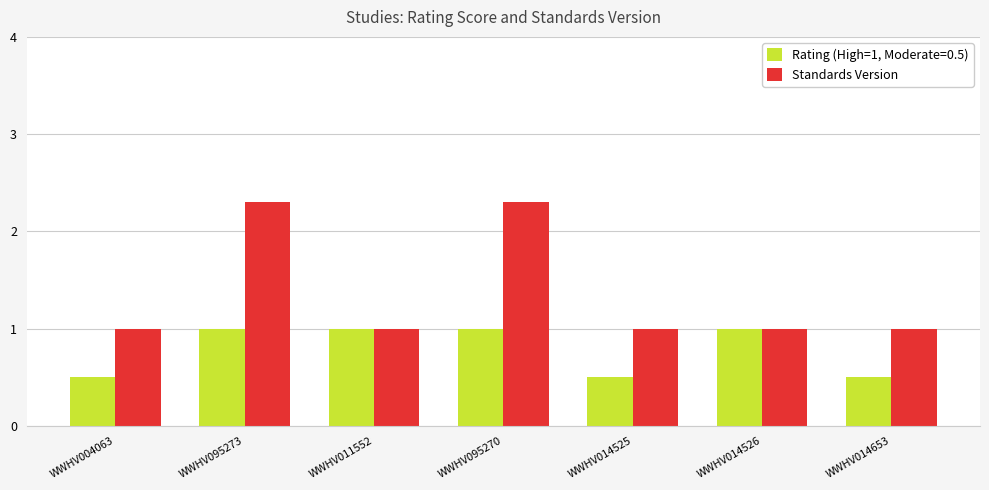

How many bars are there in total?

14